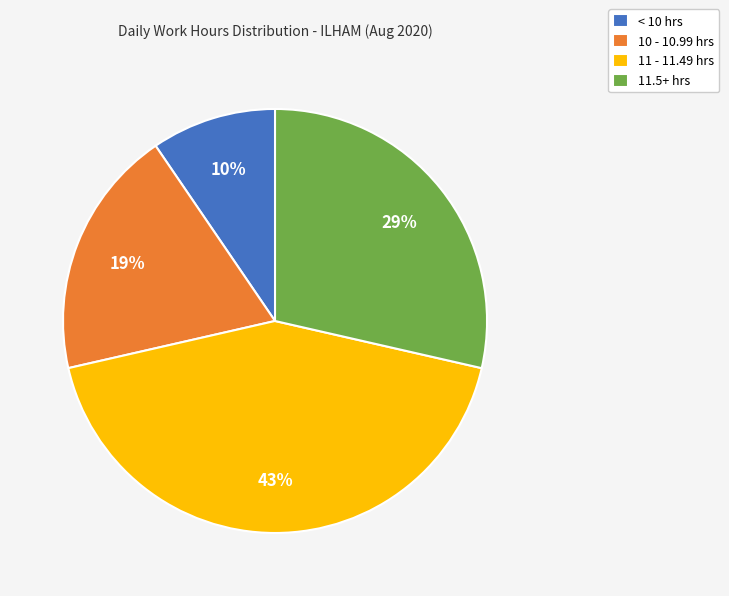

What percentage is the 11.5+ hrs slice, to the nearest percent?

29%